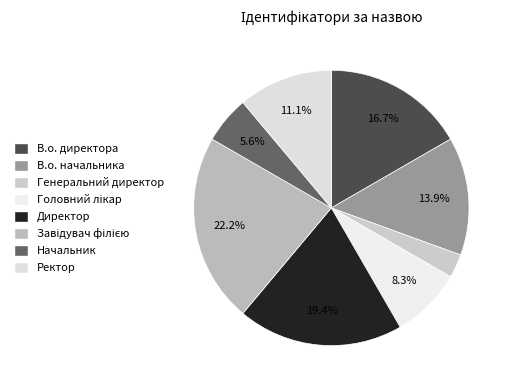

What is the smallest slice in the pie chart?

Генеральний директор